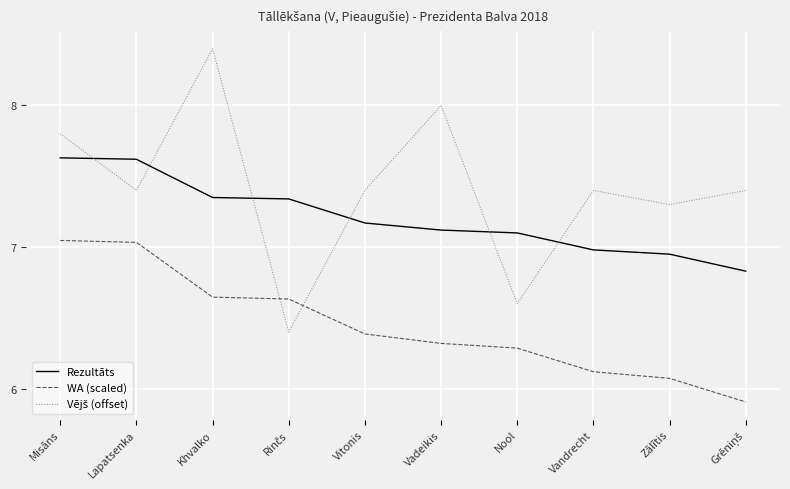

What position from the right is Zālītis?

2